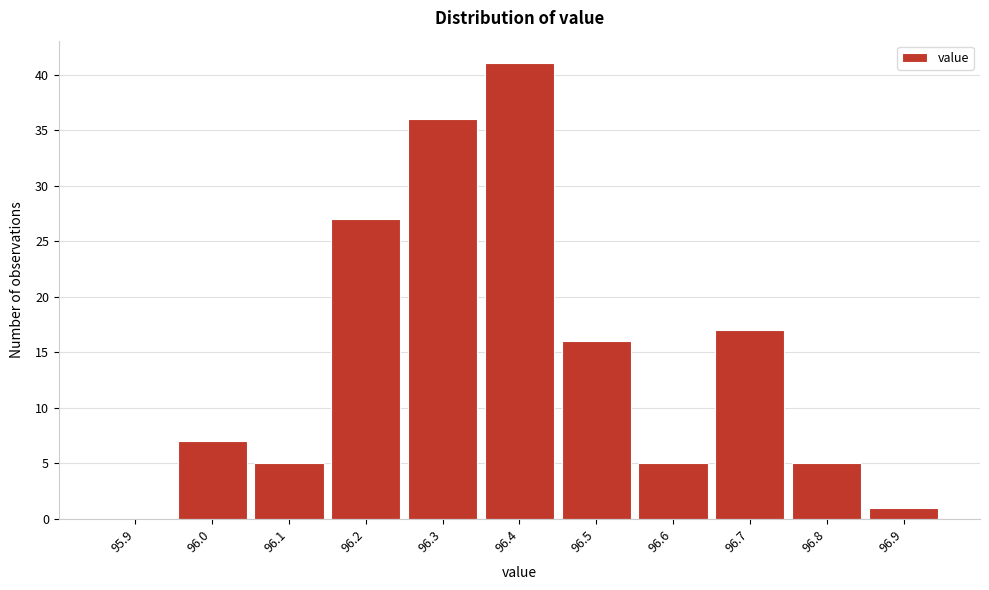

Reading left to right, transcribe all the data shown in this chart.

95.9=0	96.0=7	96.1=5	96.2=27	96.3=36	96.4=41	96.5=16	96.6=5	96.7=17	96.8=5	96.9=1